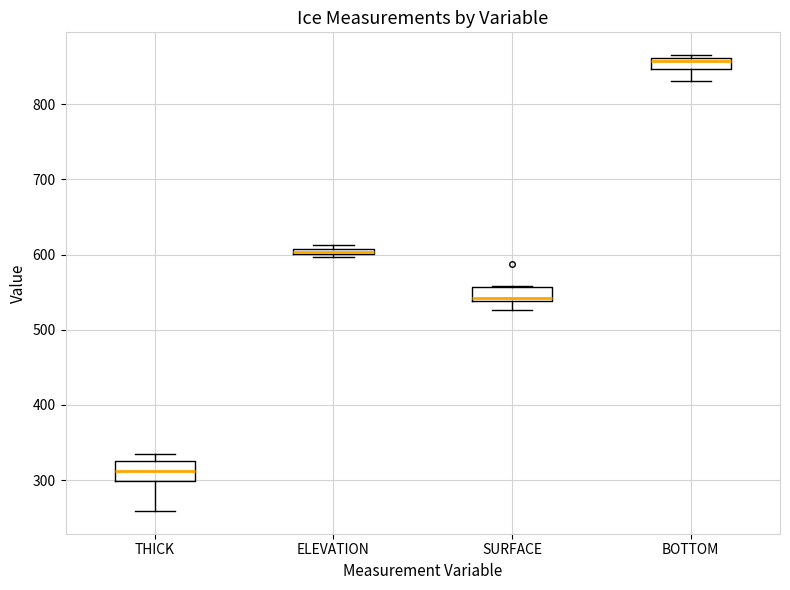

Which box's median line is the highest?

BOTTOM